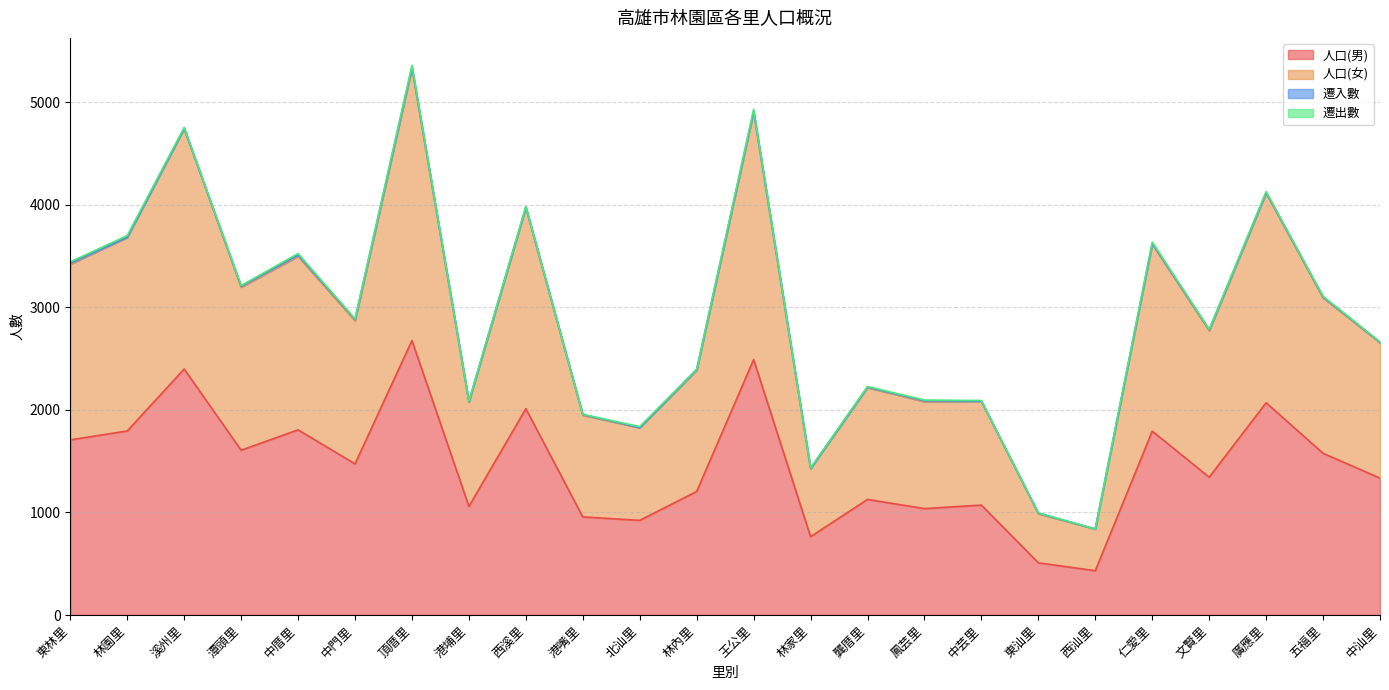

The 人口(男) series shows 957 at 港嘴里. True or false?

True